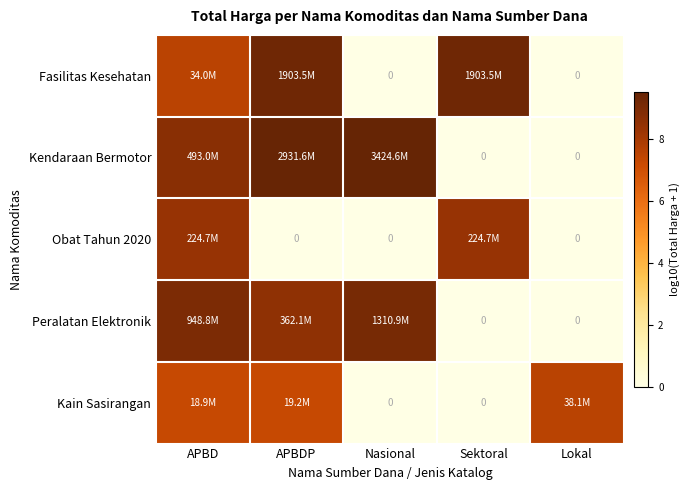

What is the maximum value shown in the chart?

9.5